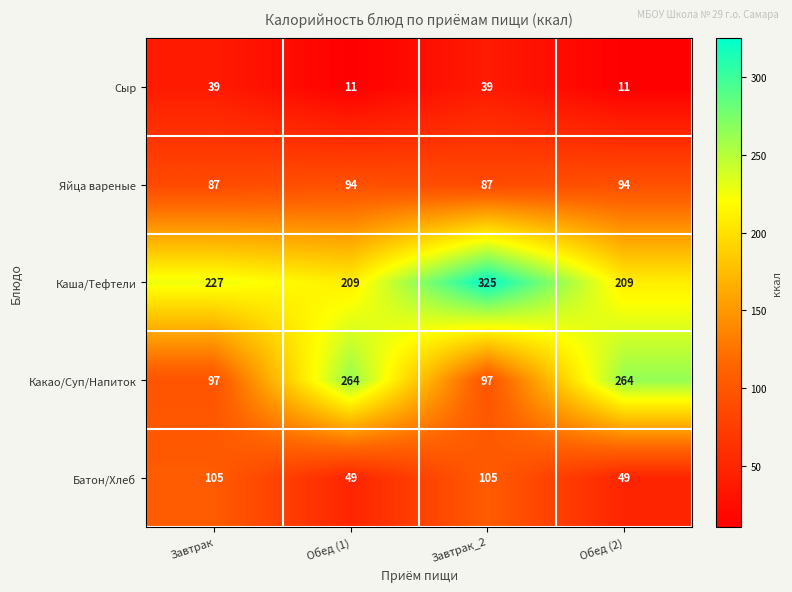

Rank the series at Обед (2) from lowest to highest value.

Сыр, Батон/Хлеб, Яйца вареные, Каша/Тефтели, Какао/Суп/Напиток